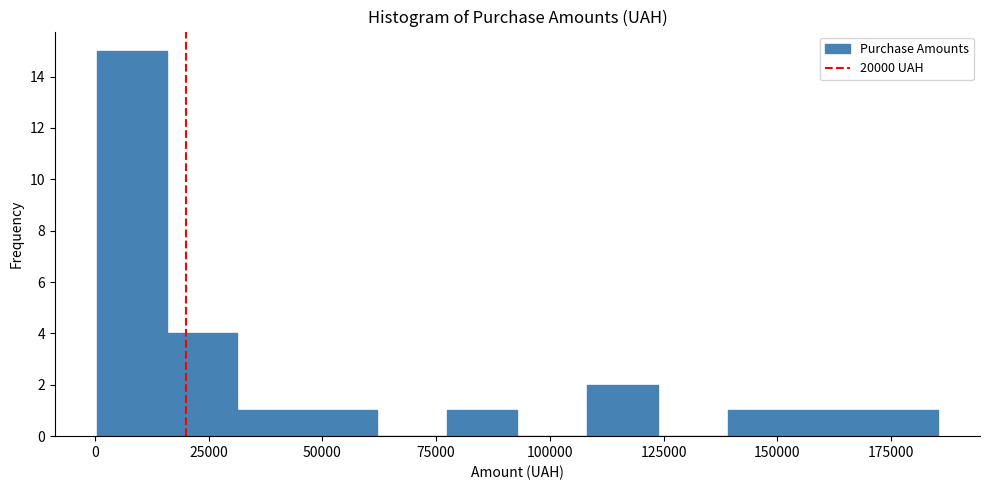

Read against the x-axis, roughly where is the centre of the tallest bar?

10000